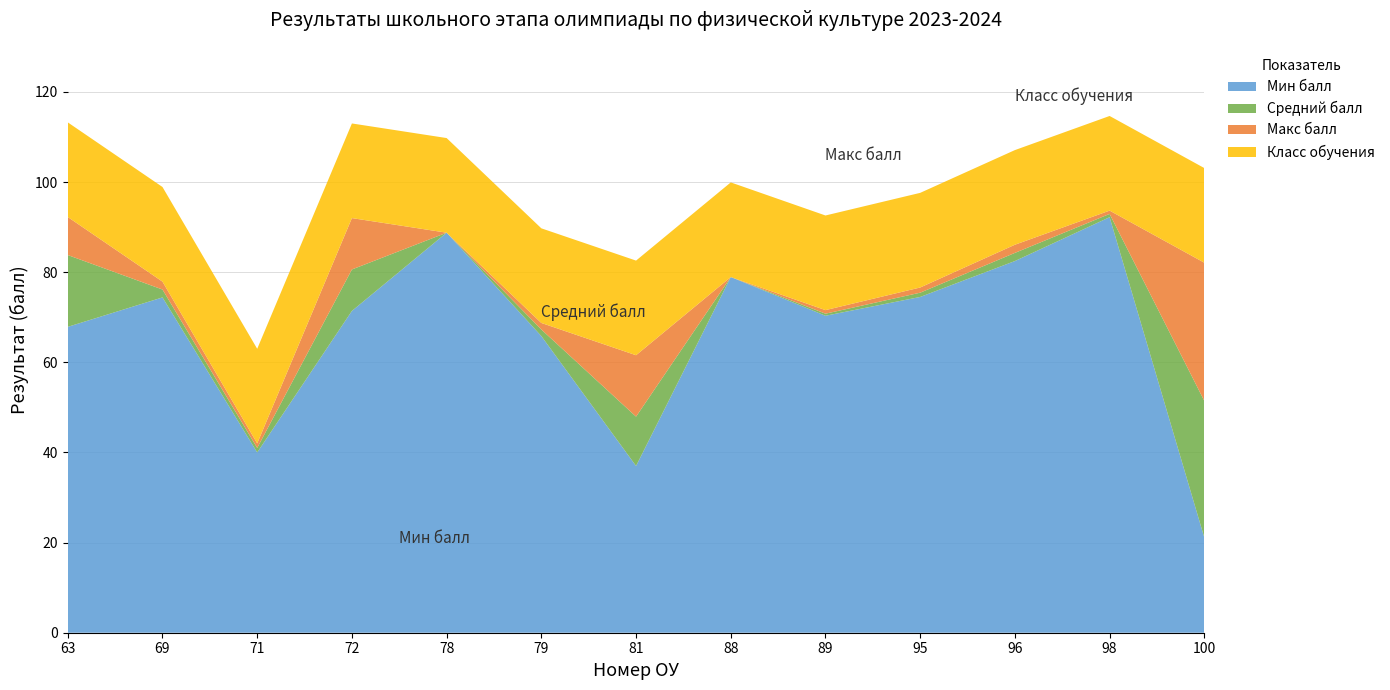

At which label does Мин балл reach its peak?

98